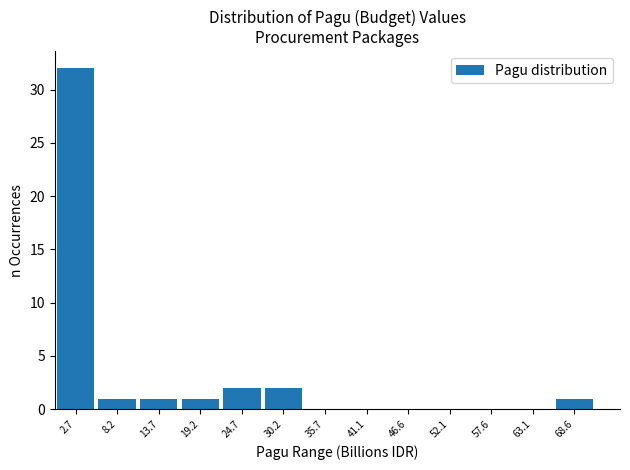

Which range on the x-axis has the tallest bar?

0 to 5